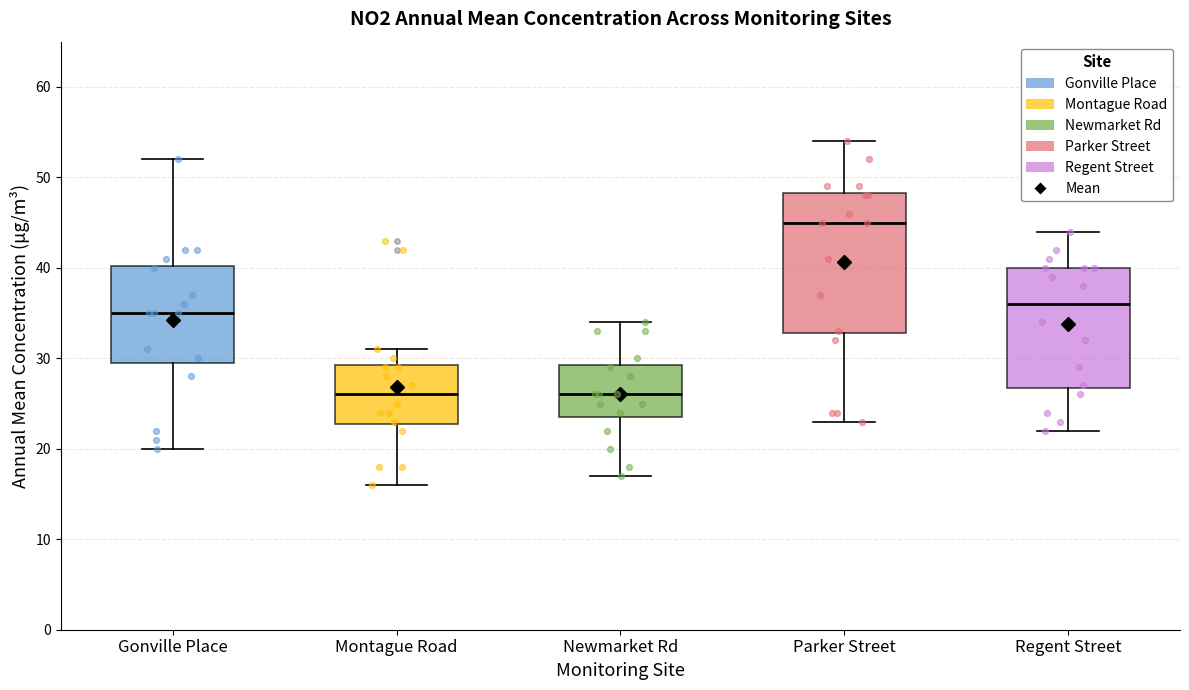

Reading left to right, transcribe this box plot: for each box, give where its median line is, the range the box spans, and where its two whiskers end, as read against the y-axis. The values are not printed on the chart, so give them approximately, as read against the axis.

Gonville Place: median 35, box 30 to 40, whiskers 20 to 52
Montague Road: median 26, box 23 to 29, whiskers 16 to 31
Newmarket Rd: median 26, box 24 to 29, whiskers 17 to 34
Parker Street: median 45, box 33 to 48, whiskers 23 to 54
Regent Street: median 36, box 27 to 40, whiskers 22 to 44